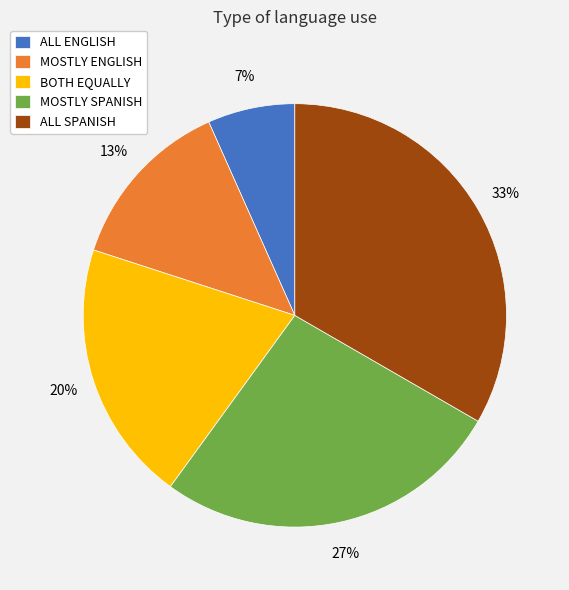

Do BOTH EQUALLY and MOSTLY ENGLISH together represent more than half of the pie?

No